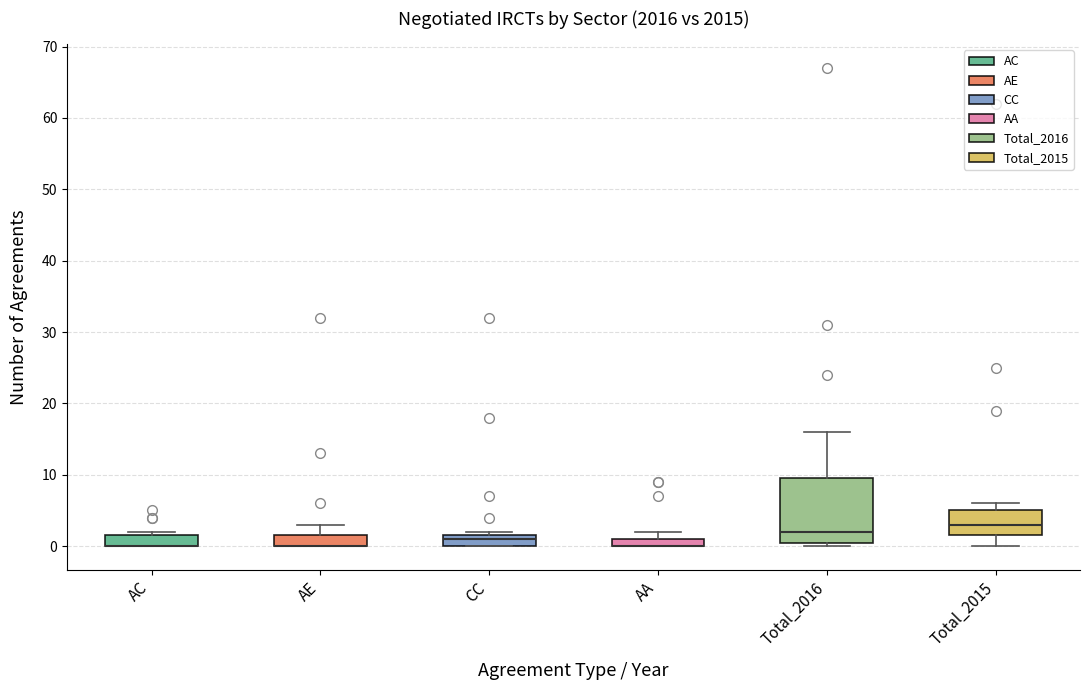

Where is the lower edge of the box for CC on the y-axis? The values are not printed on the chart, so give them approximately, as read against the axis.

0